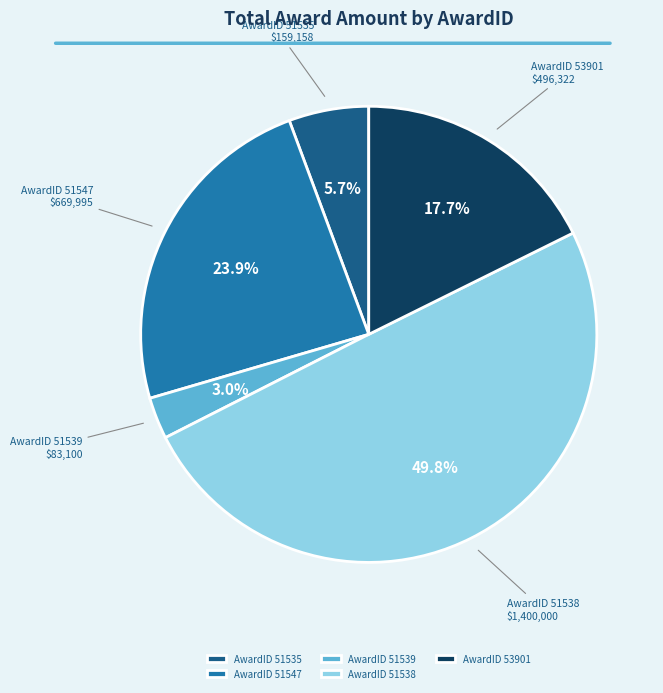

Combined, do AwardID 51538 and AwardID 53901 account for over 50%?

Yes